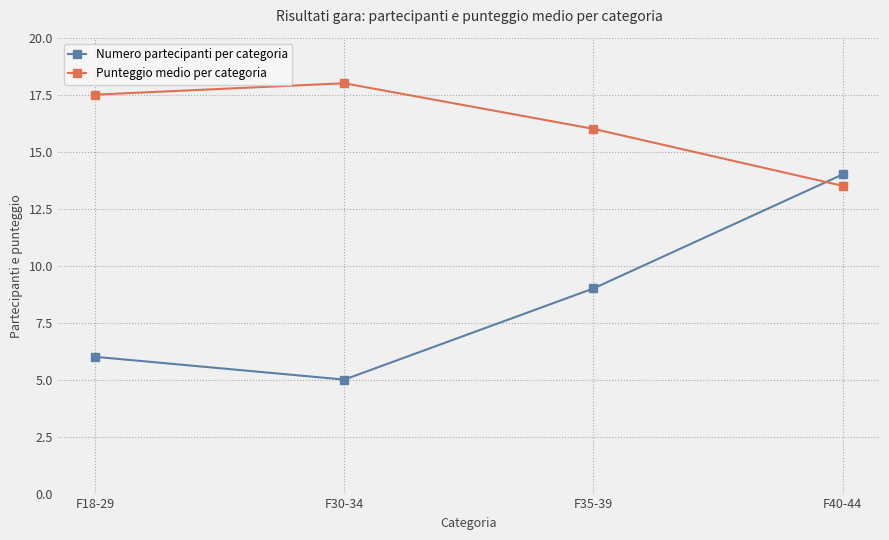

The Punteggio medio per categoria series shows 24.1 at F30-34. True or false?

False